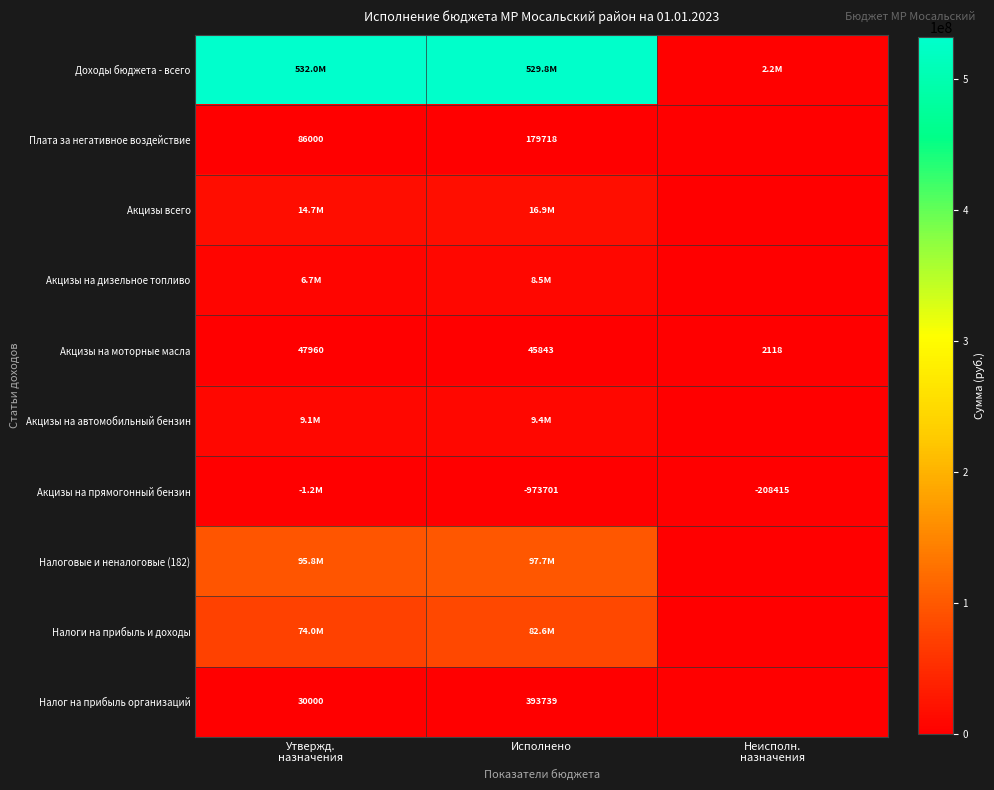

At which label is Акцизы на моторные масла closest to 25039?

Исполнено